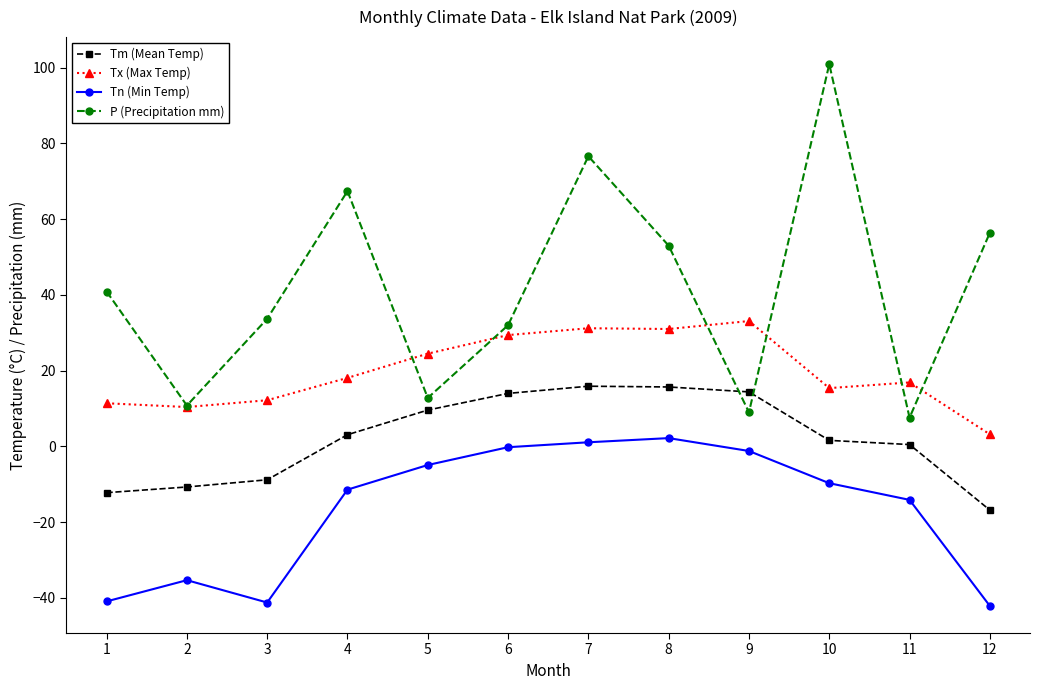

True or false: Tx (Max Temp) and Tn (Min Temp) intersect in this chart.

False